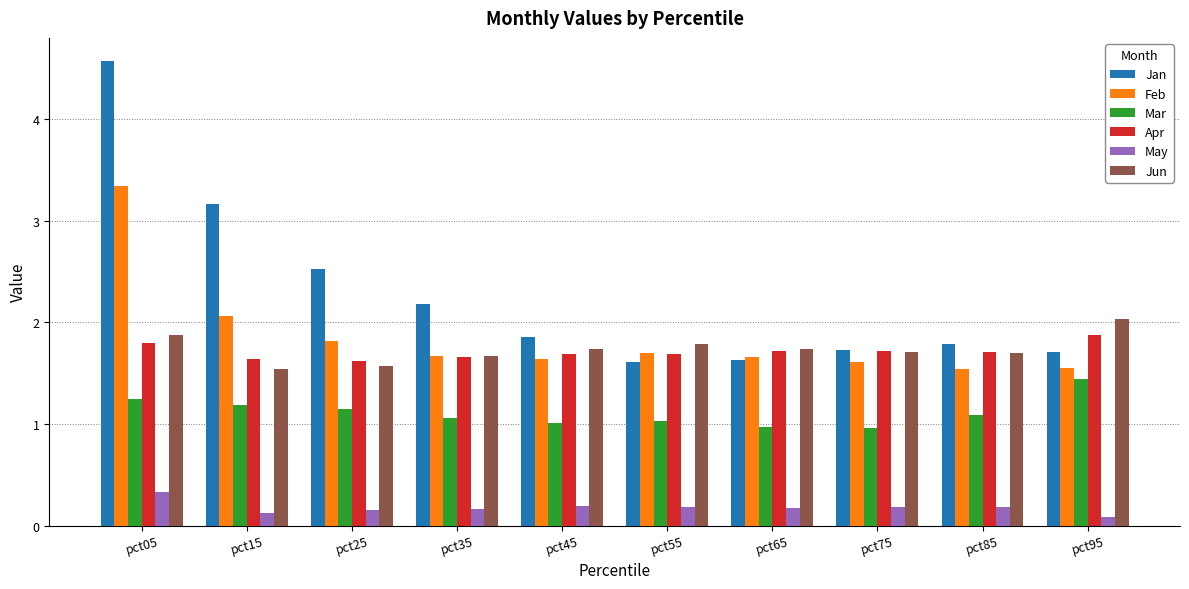

Is it true that Feb equals 5.8 at pct05?

False